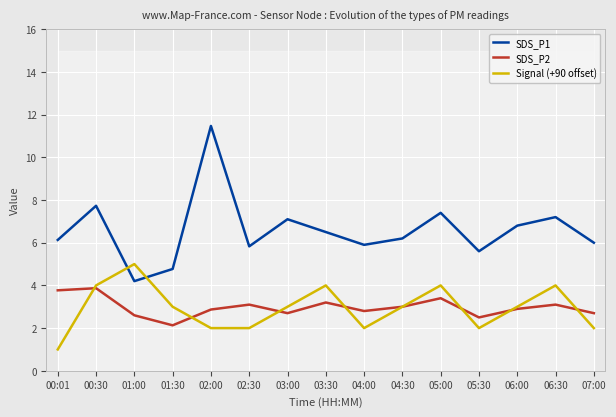

What is the sum of all Signal (+90 offset) values?

44.0